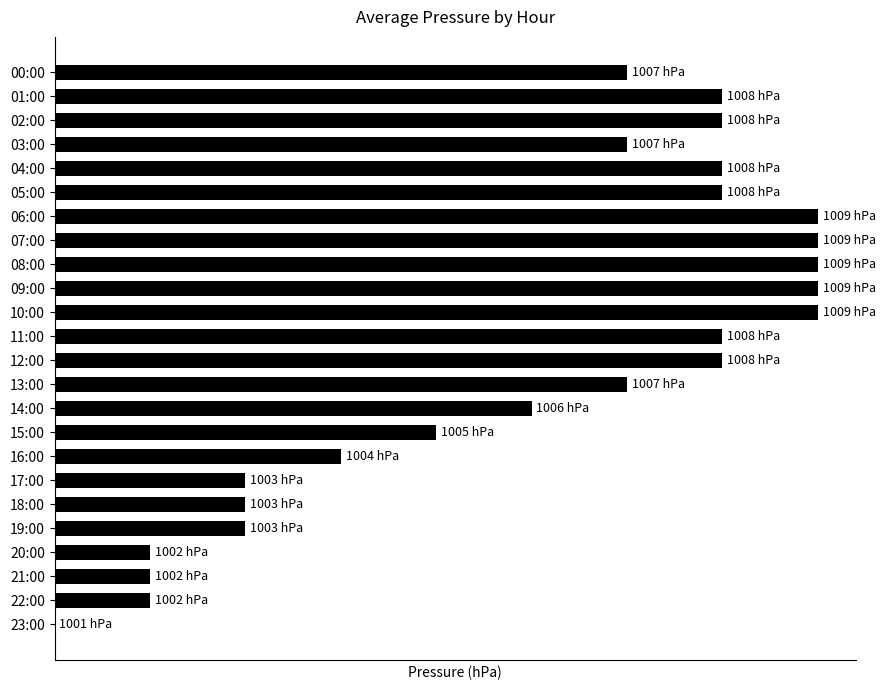

What is the greatest value displayed?

8